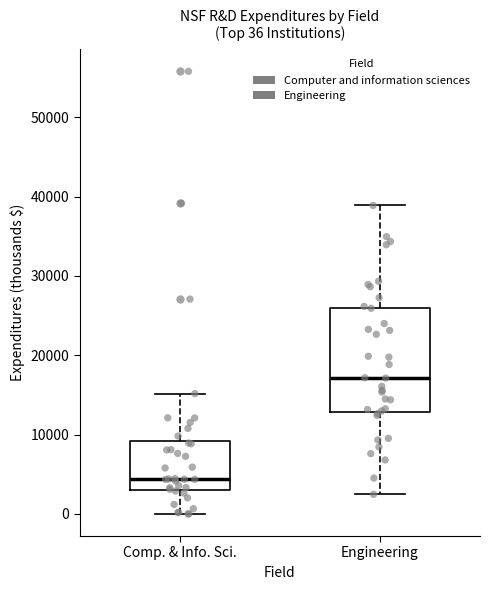

Which box has the lowest median line?

Comp. & Info. Sci.